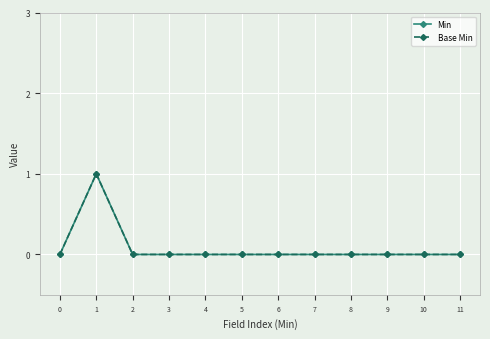

Which category has the highest value in the Min series?

1